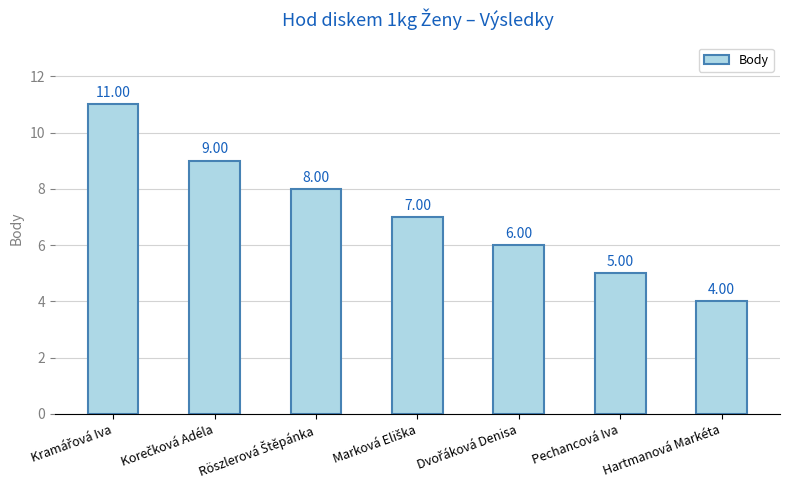

At which category does the chart reach its minimum across all series?

Hartmanová Markéta